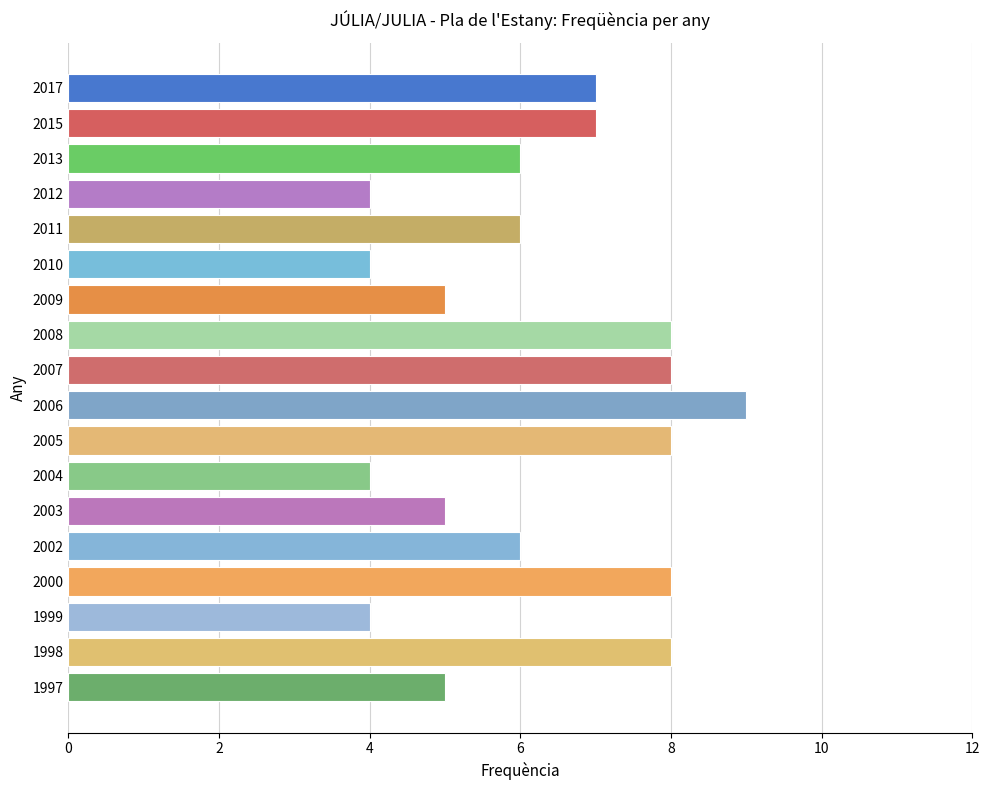

True or false: the data shows 8 at 2005.

True